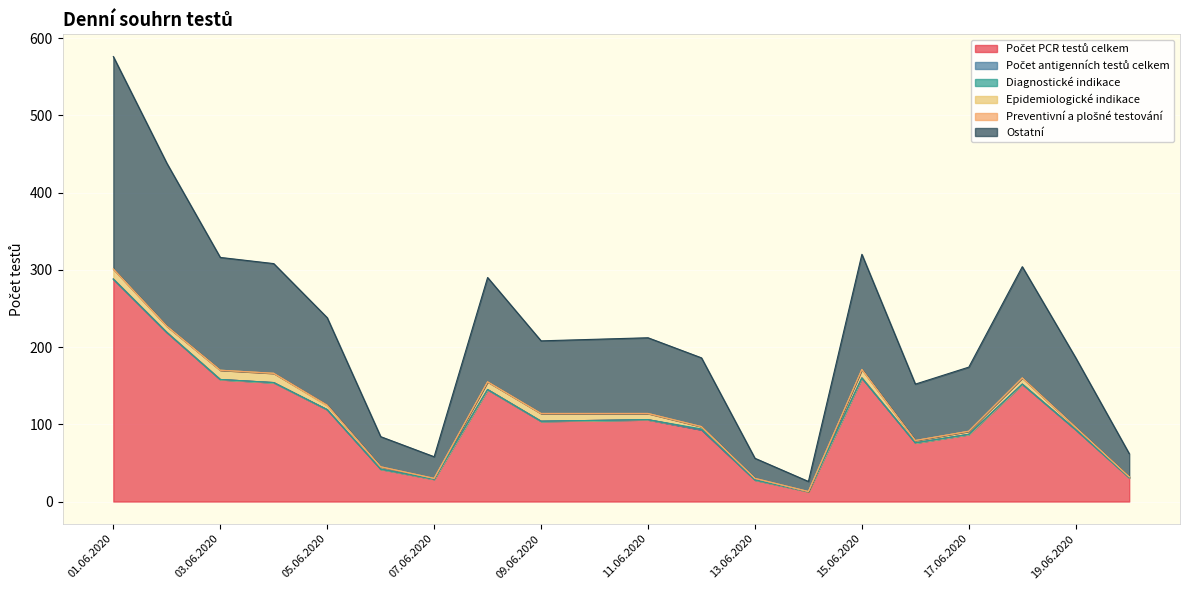

Does the chart display data point markers on the line(s)?

No